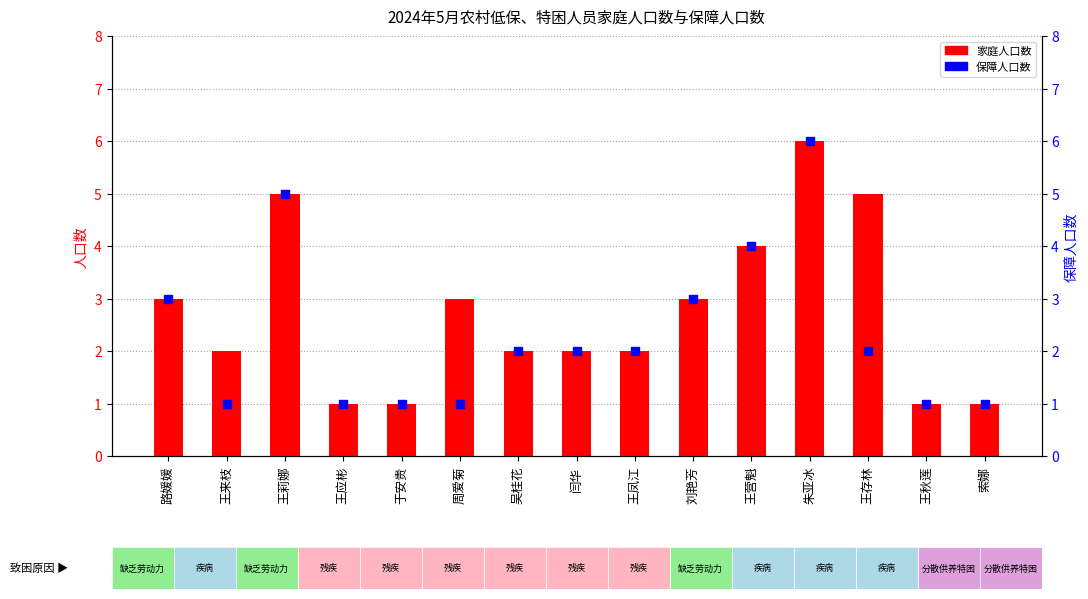

Which series has the largest total across all categories?

家庭人口数